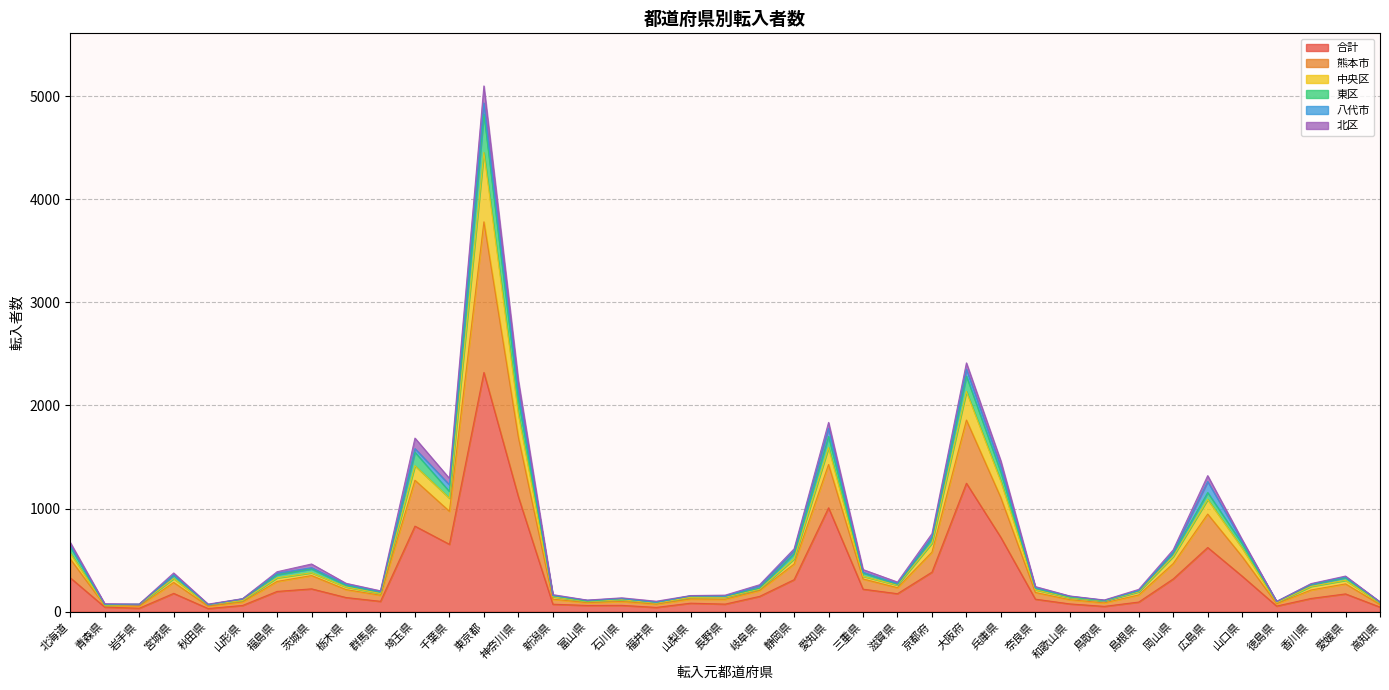

Where is the first local maximum for 中央区?

宮城県